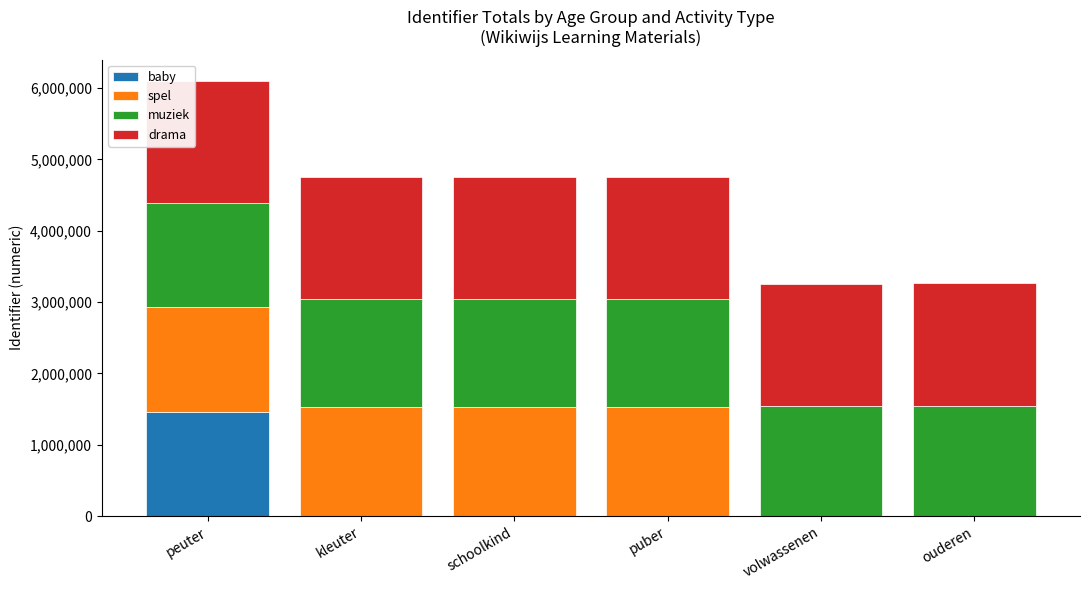

The baby series shows -691555 at puber. True or false?

False